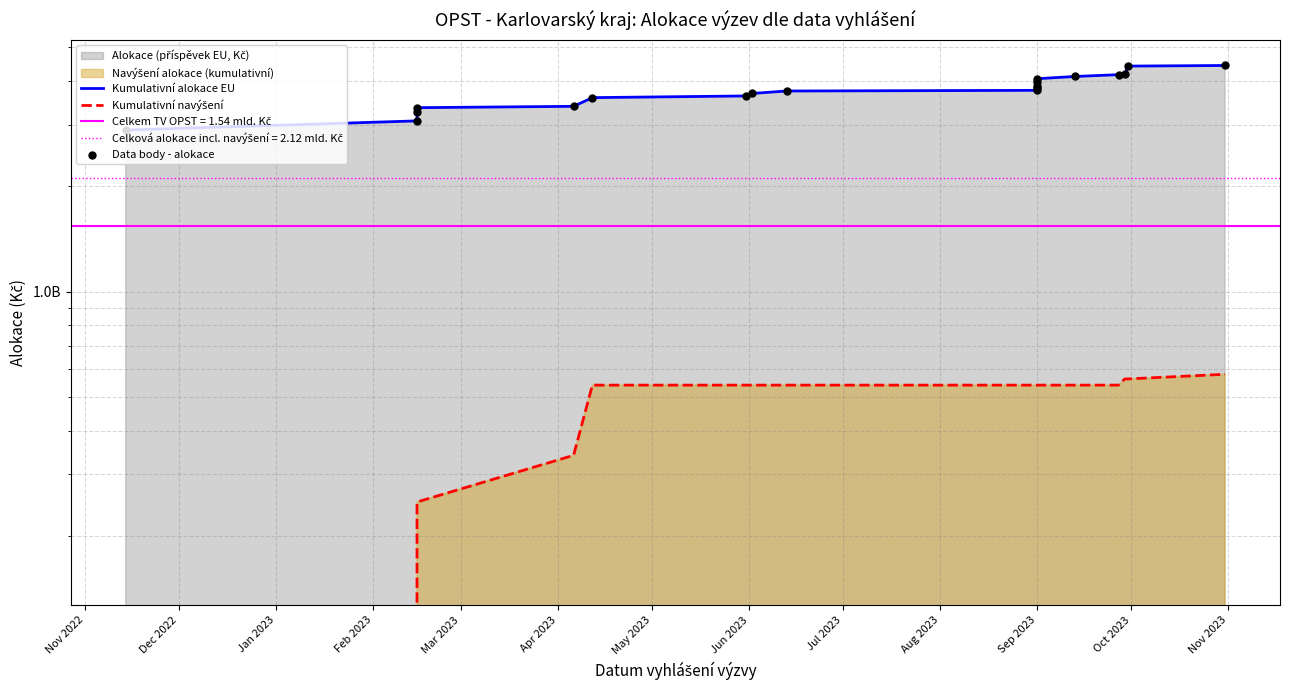

Which series reaches the minimum Y coordinate?

Kumulativní navýšení